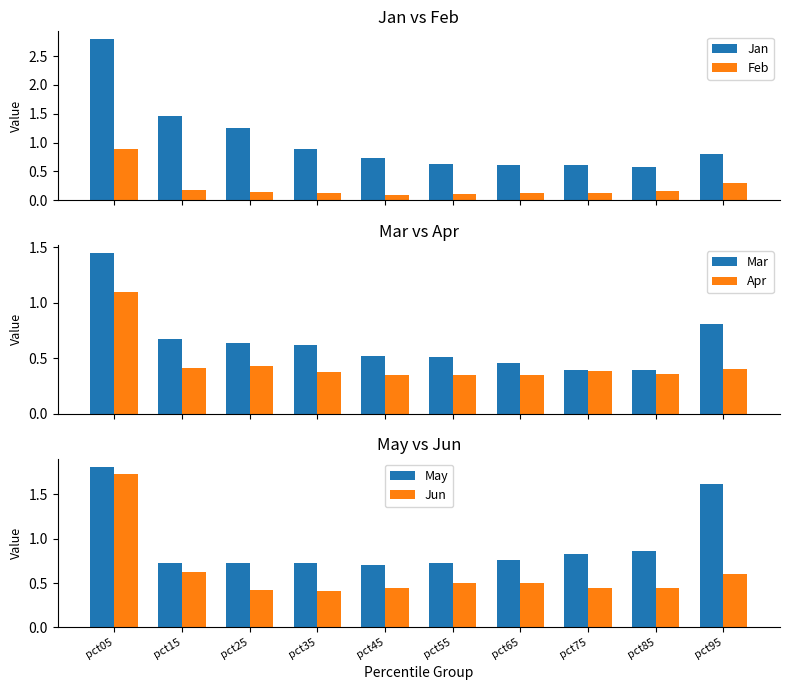

Is it true that Apr equals 0.3 at pct55?

True